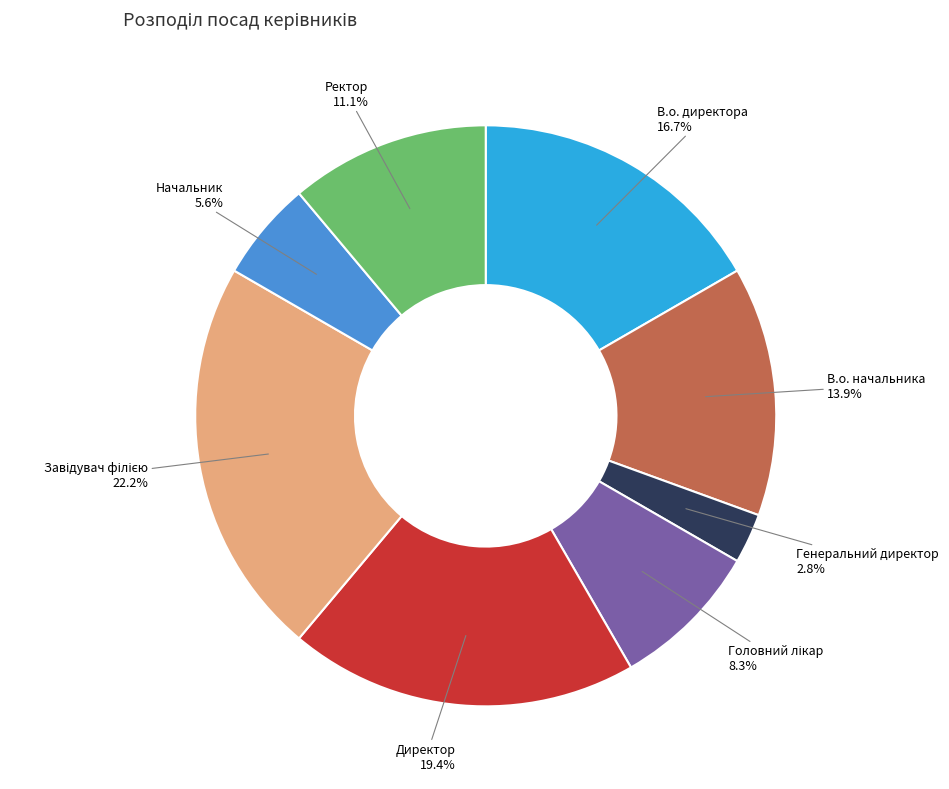

Is there a majority slice in this chart?

No